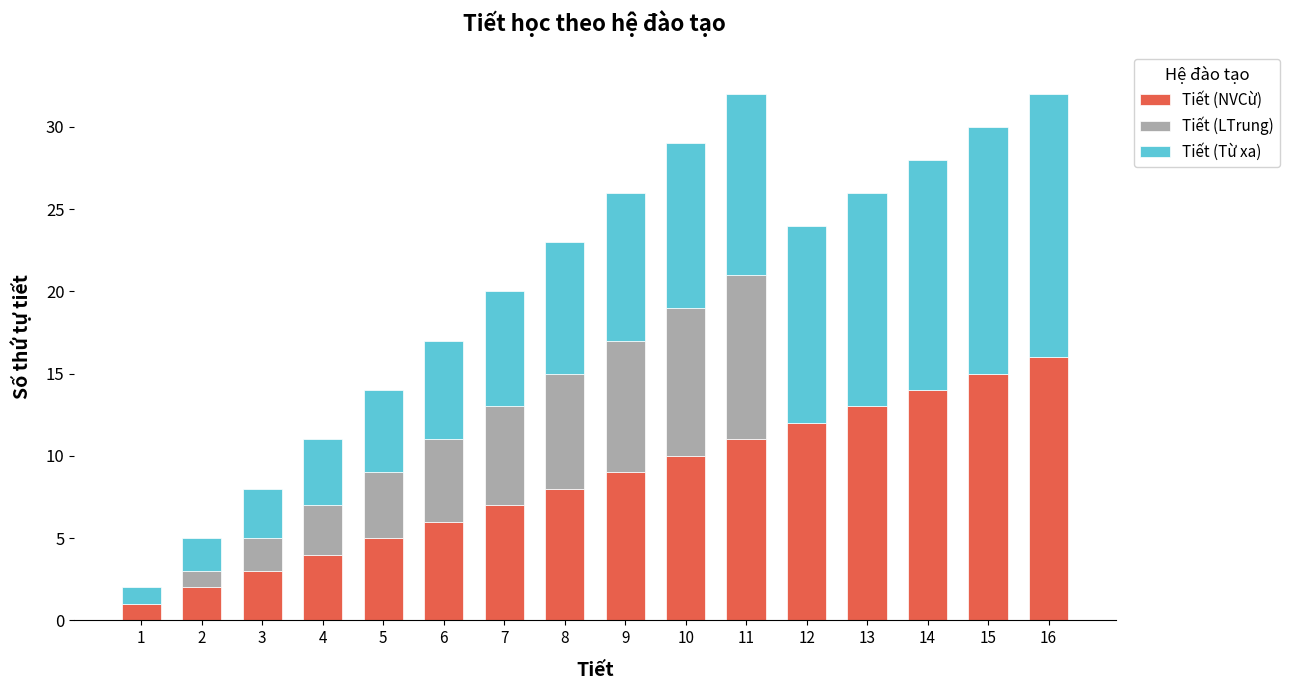

True or false: Tiết (NVCừ) has a value of 14 at 14.

True